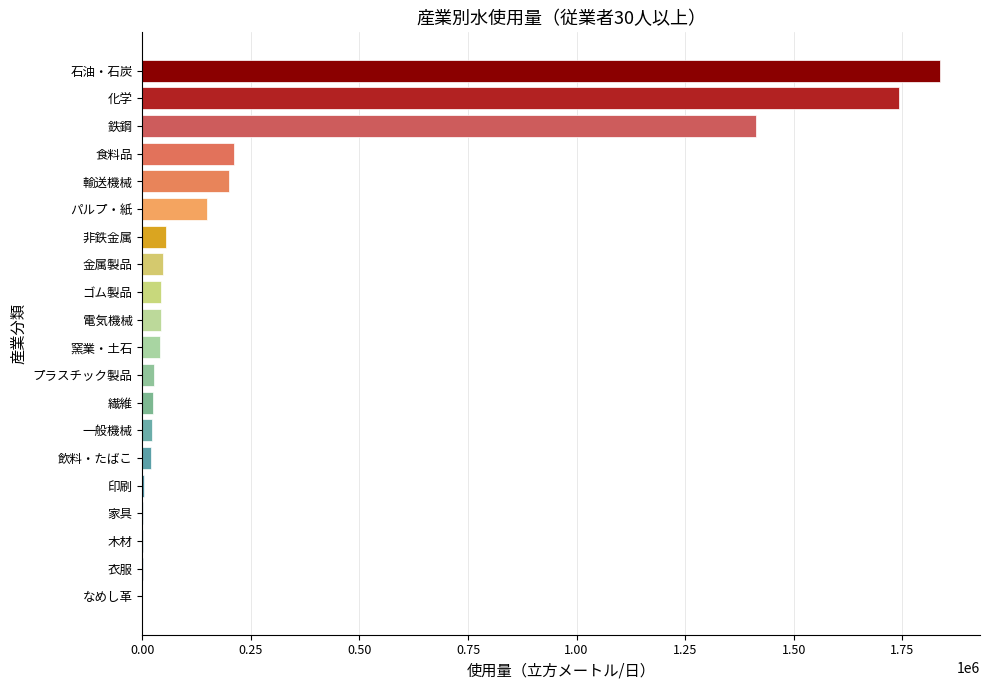

The chart shows a value of 739547 at 石油・石炭. True or false?

False